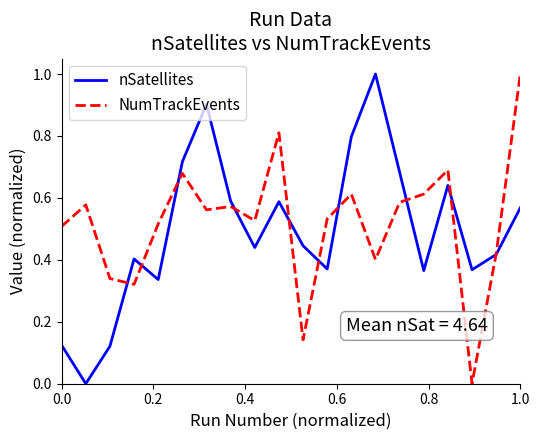

Is this an area chart (filled region under the line)?

No